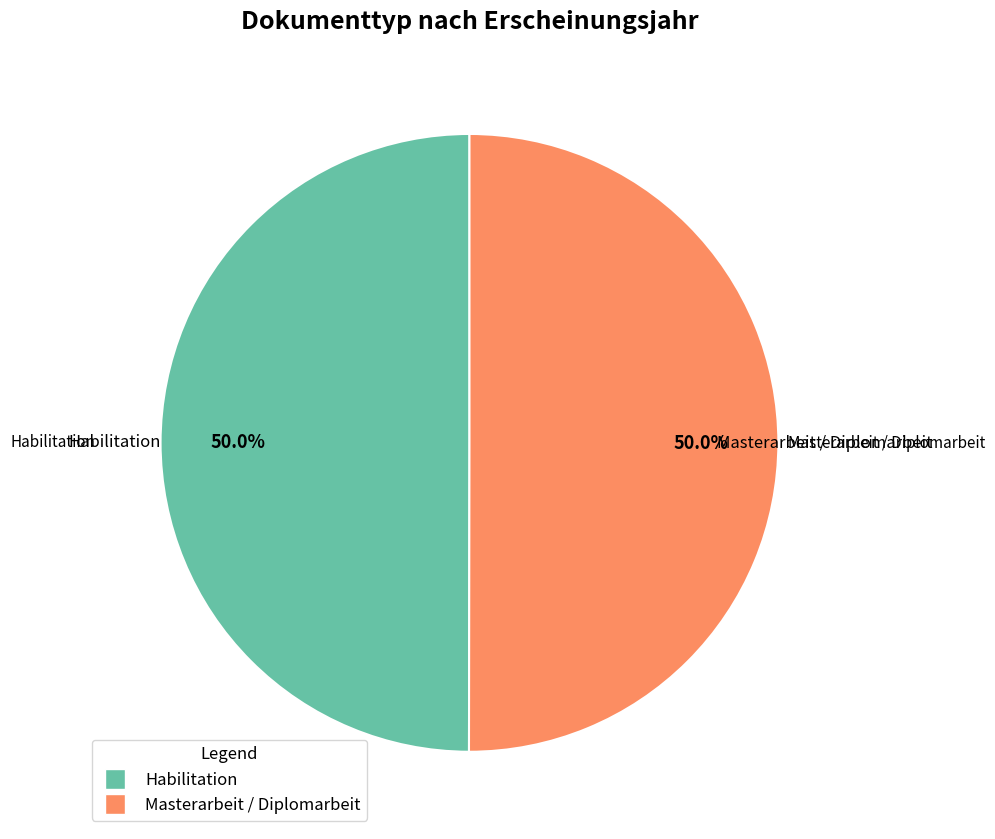

What is the total percentage of Masterarbeit / Diplomarbeit and Habilitation?

100.0%